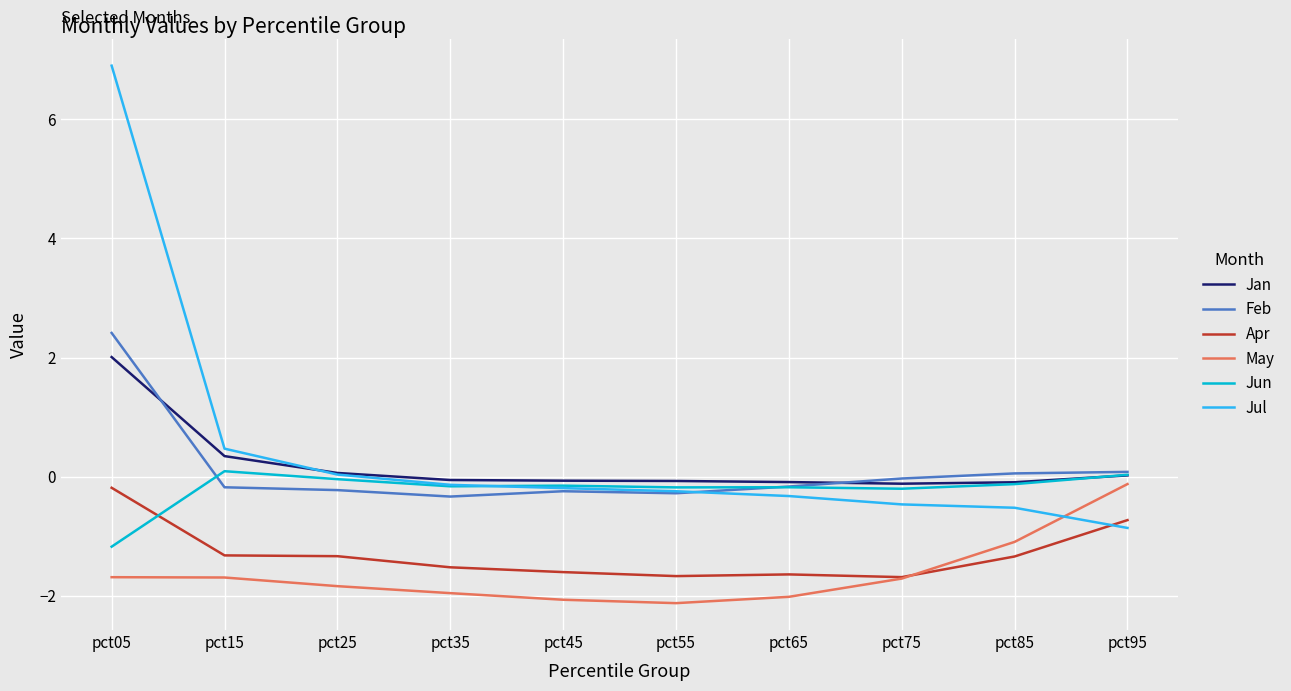

What is the total value across all series at pct25?

-3.3